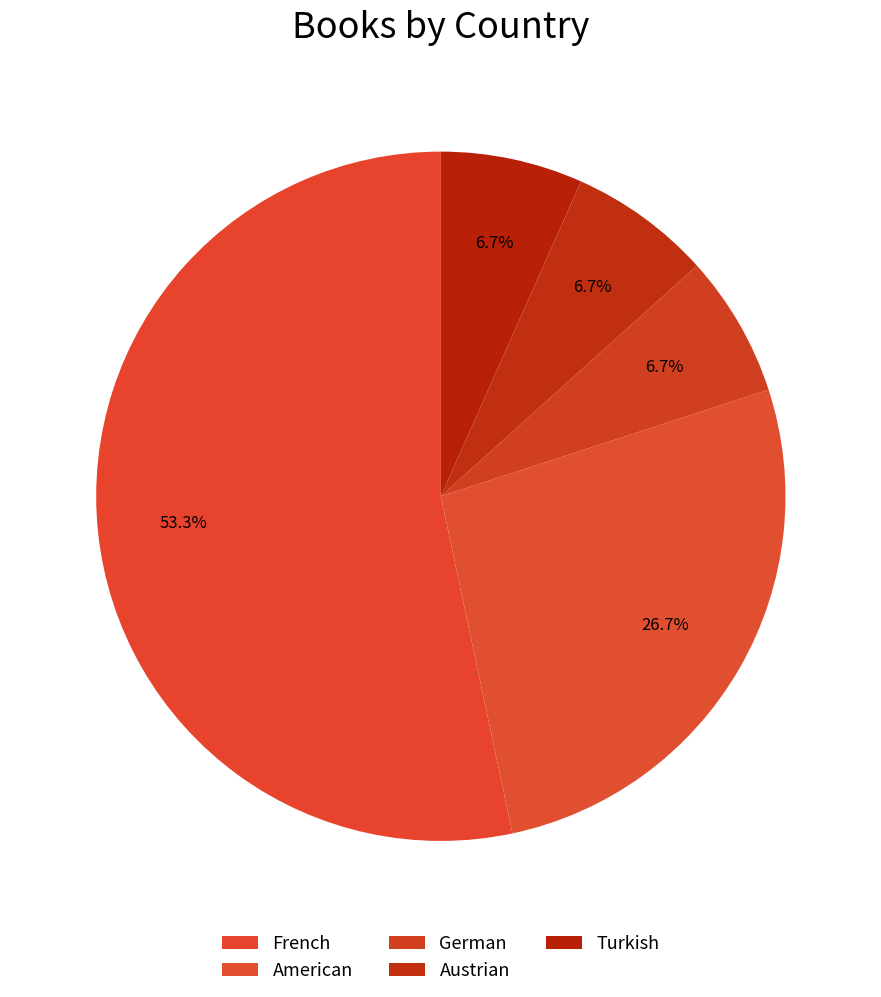

Does French represent more than half of the total?

Yes